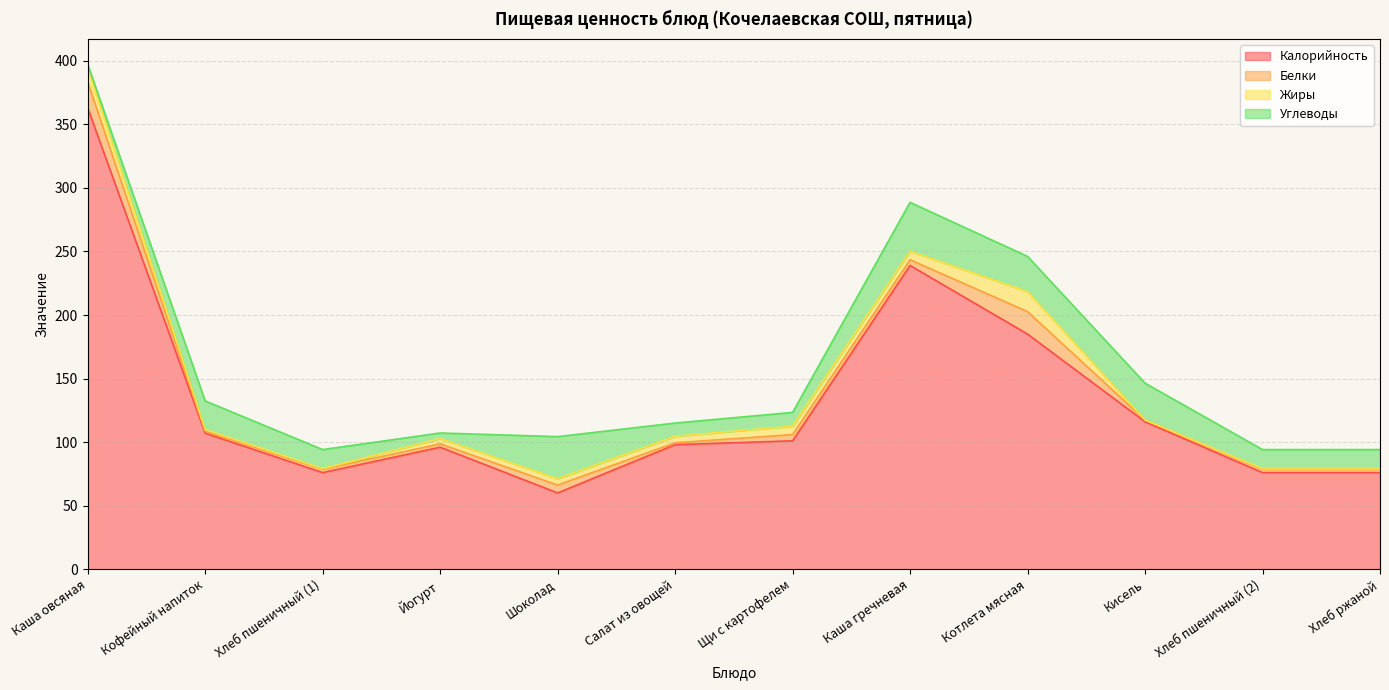

How many interior local valleys does the Калорийность series have?

2